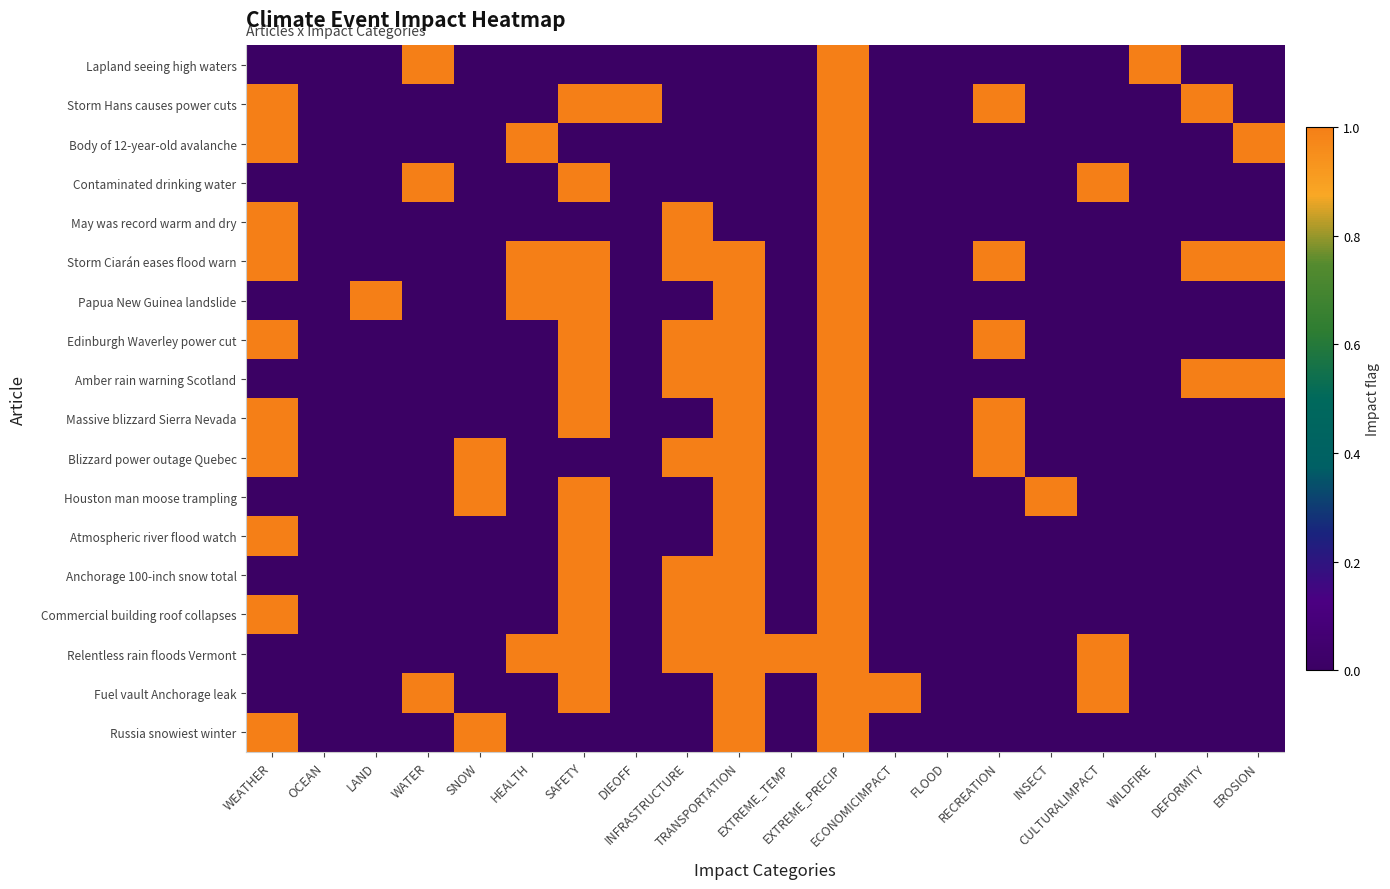

What is the difference between the highest and lowest values at INFRASTRUCTURE?

1